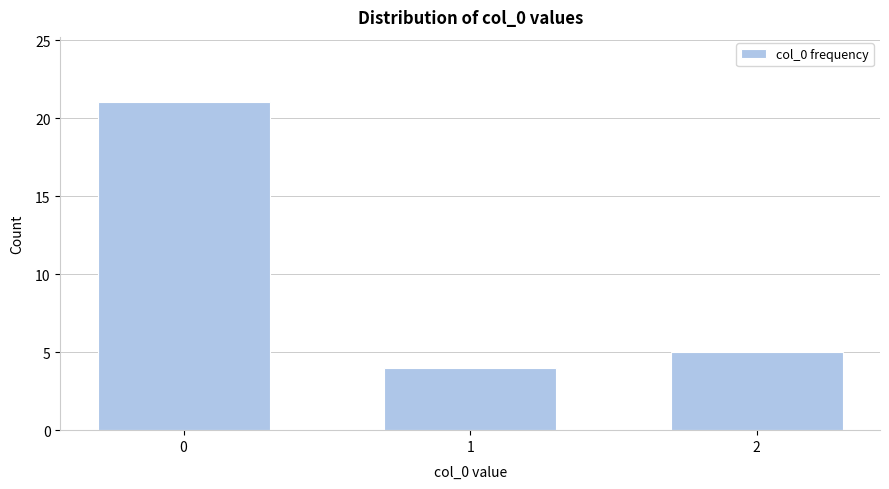

Reading right to left, what are all the values shown in this chart?

2=5	1=4	0=21